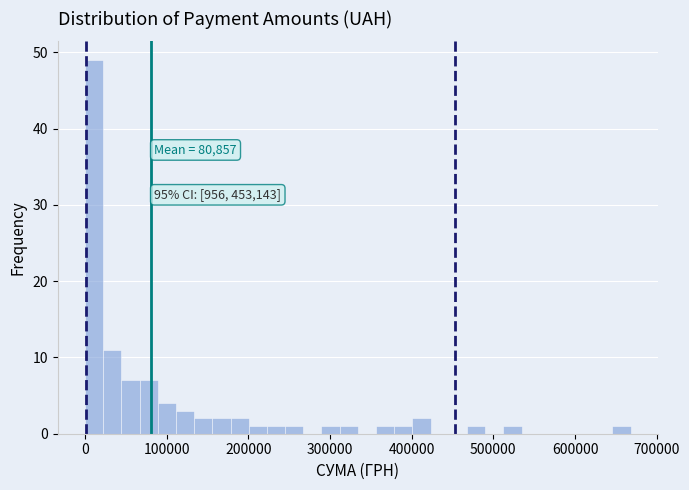

Read against the x-axis, roughly where is the centre of the tallest bar?

10000